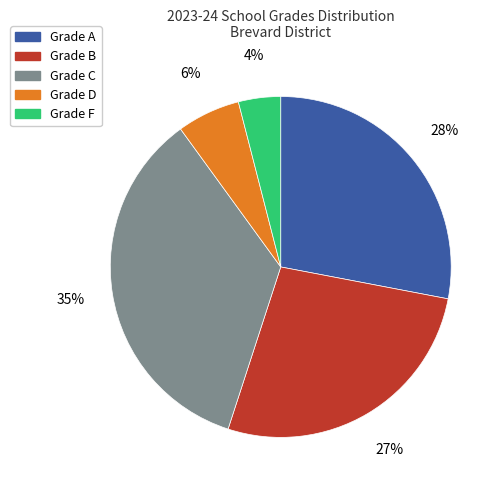

Rank the categories by value from lowest to highest.

Grade F, Grade D, Grade B, Grade A, Grade C